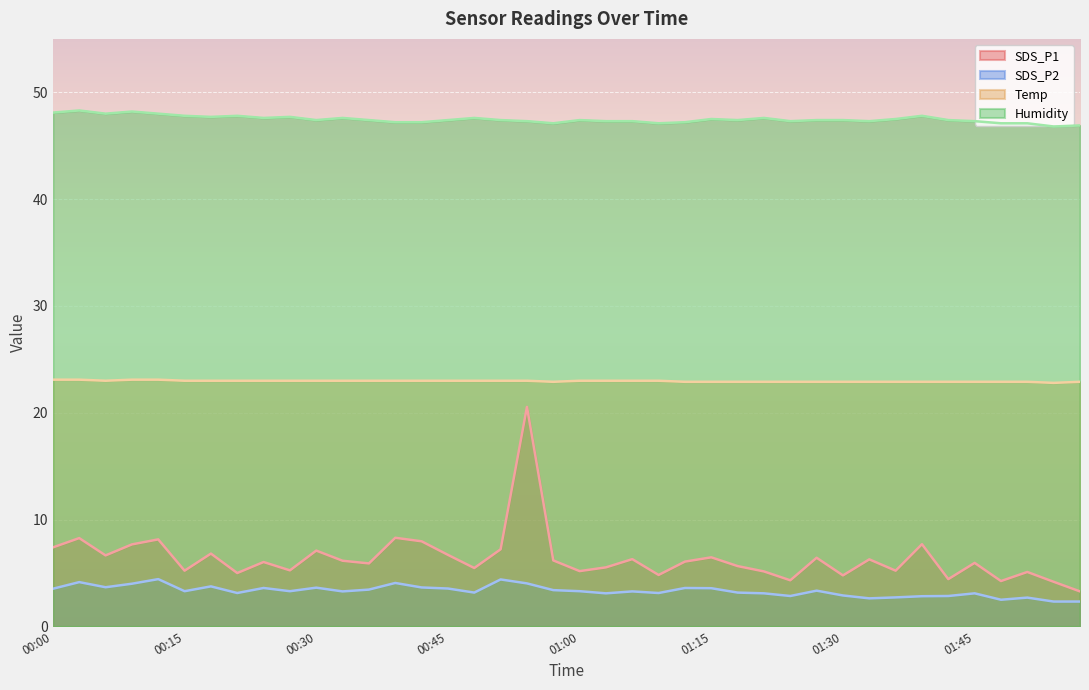

What is the sum of all Humidity values?

1898.9